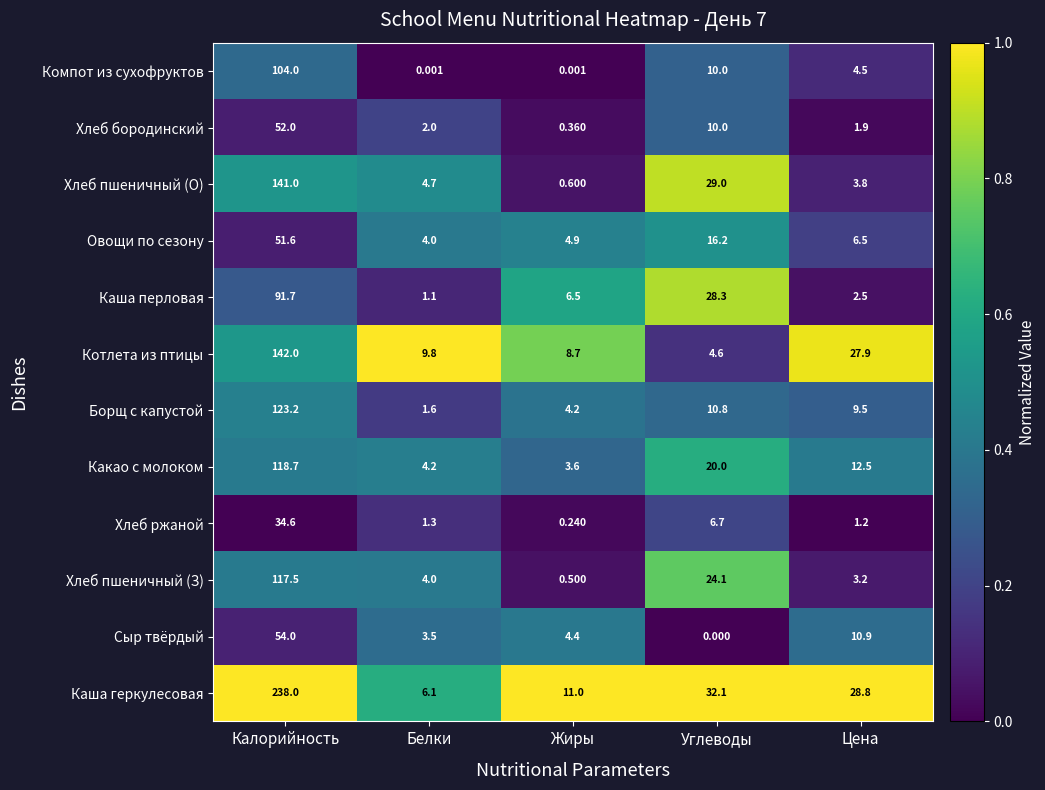

Where does the Компот из сухофруктов series first go above 4?

Калорийность